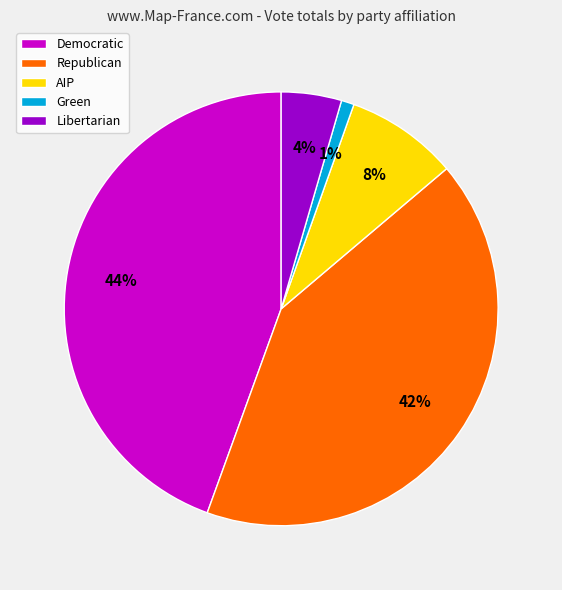

Which slice is the largest?

Democratic